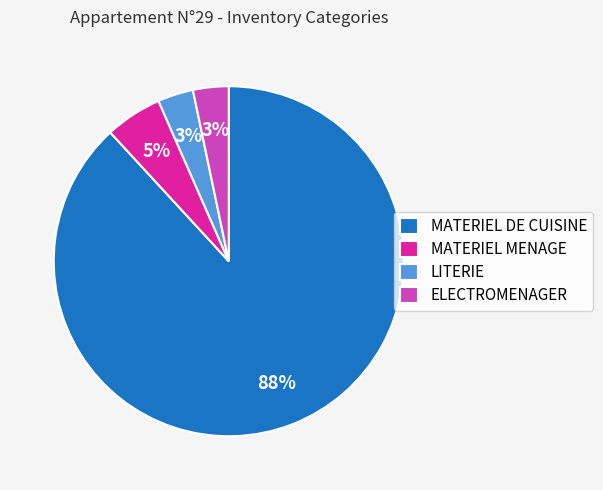

Which slice represents more than half of the pie?

MATERIEL DE CUISINE